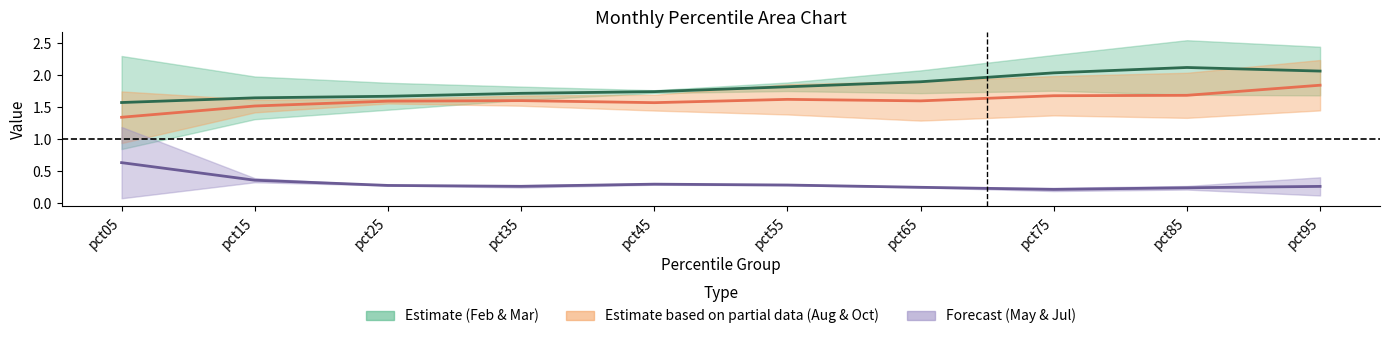

The value of Aug & Oct midline at pct55 is 1.6. True or false?

True